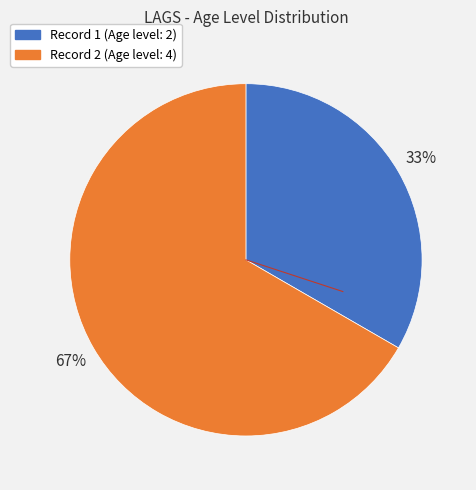

To the nearest percent, what is the average slice percentage?

50%